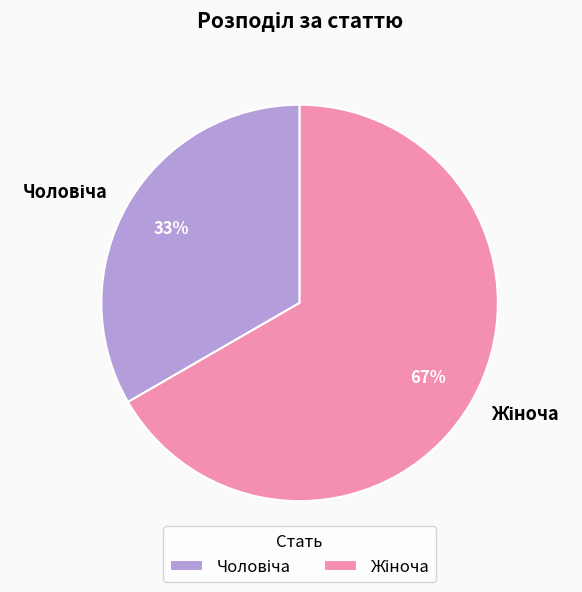

Does any single category account for the majority?

Yes